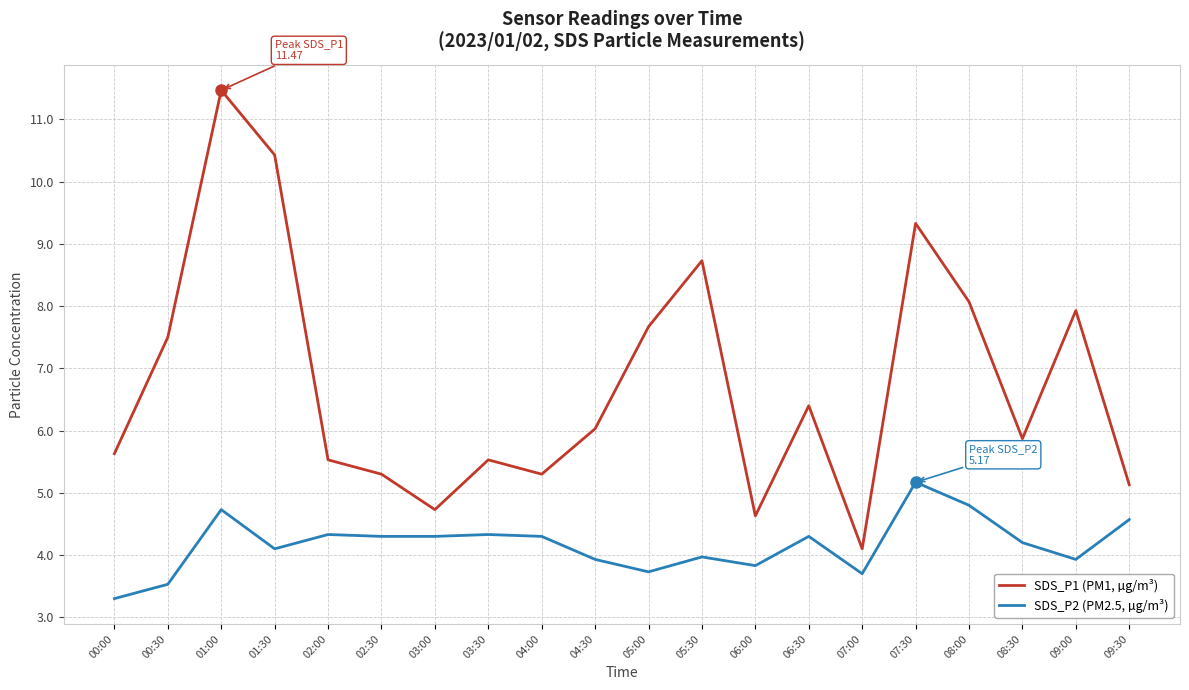

Is it true that SDS_P1 (PM1, µg/m³) equals 8.7 at 05:30?

True